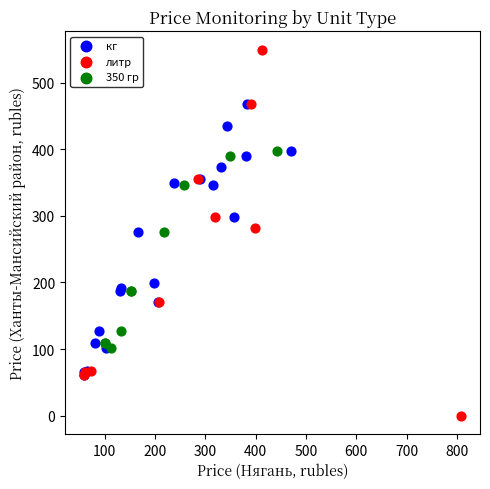

Which series contains the lowest Y value?

литр